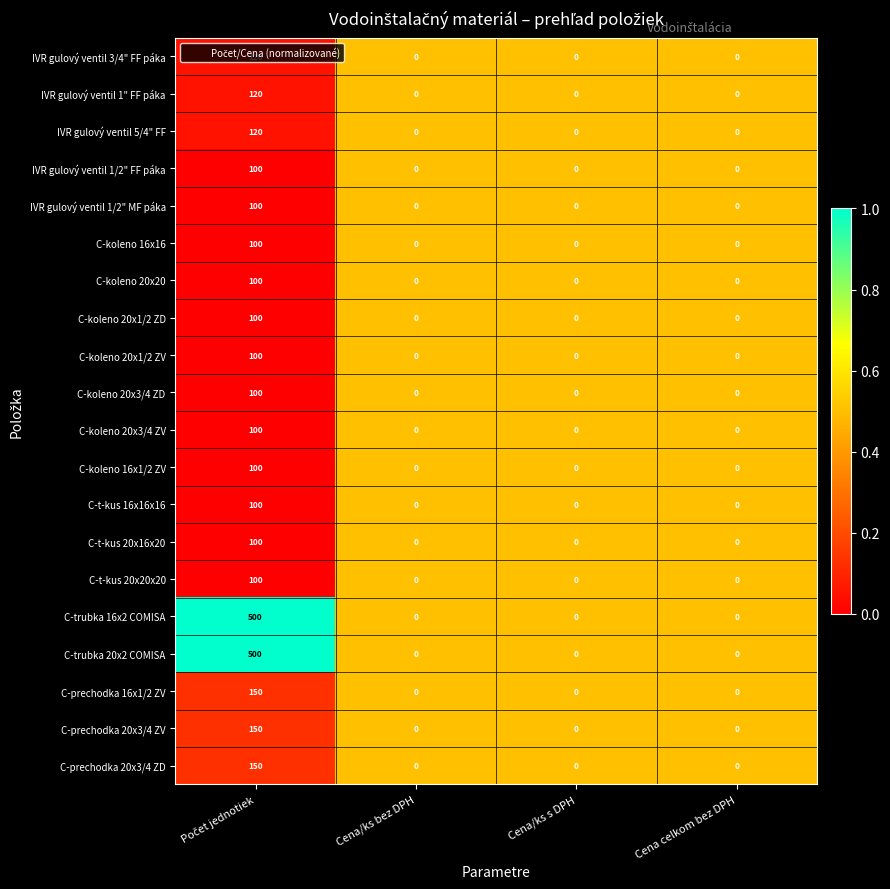

How many IVR gulový ventil 5/4" FF values are between 0 and 120?

4